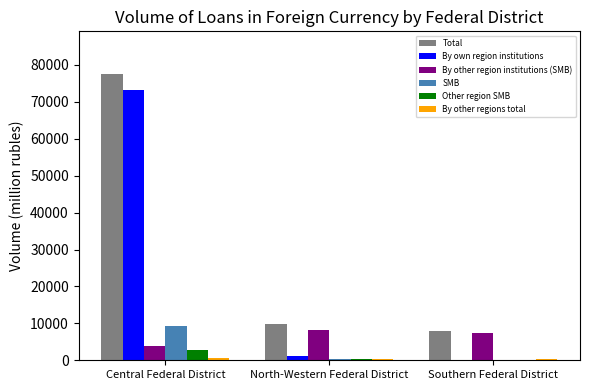

Which series has the largest total across all categories?

Total